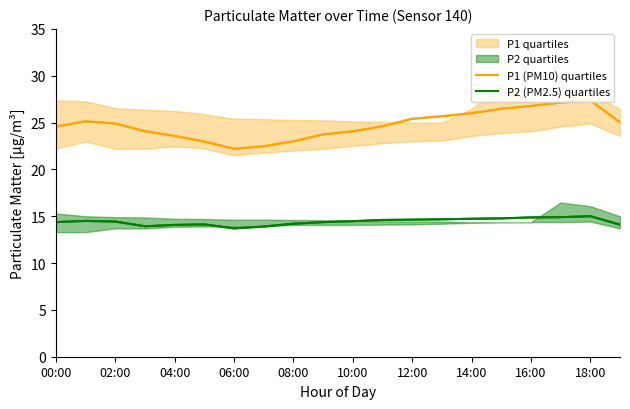

What is the maximum value shown in the chart?

27.4